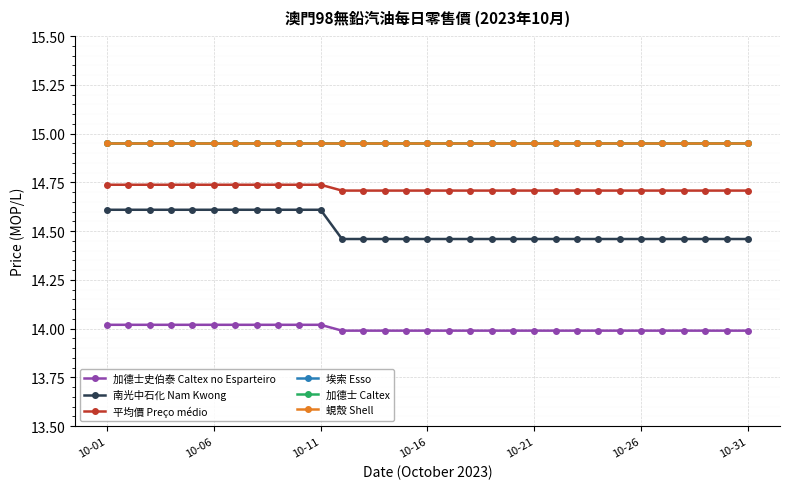

What is the smallest value displayed?

14.0